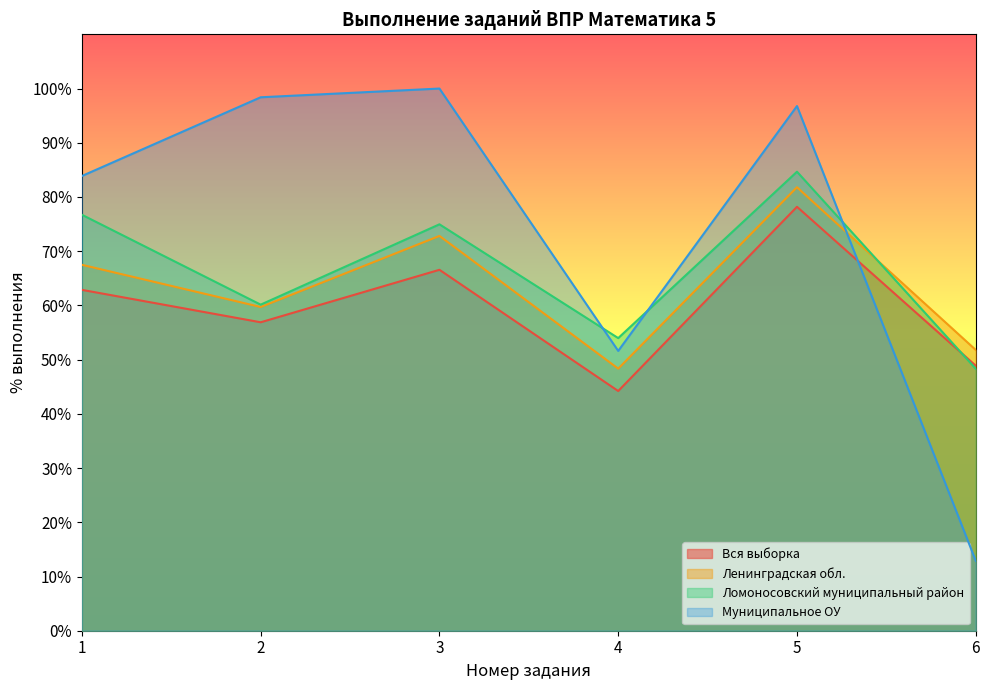

What is the minimum value shown in the chart?

12.9